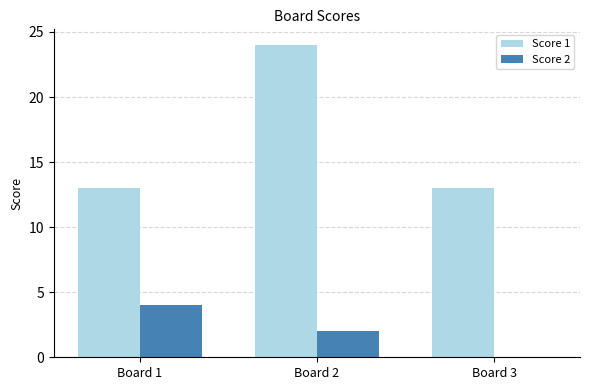

How many distinct data groups are displayed?

2